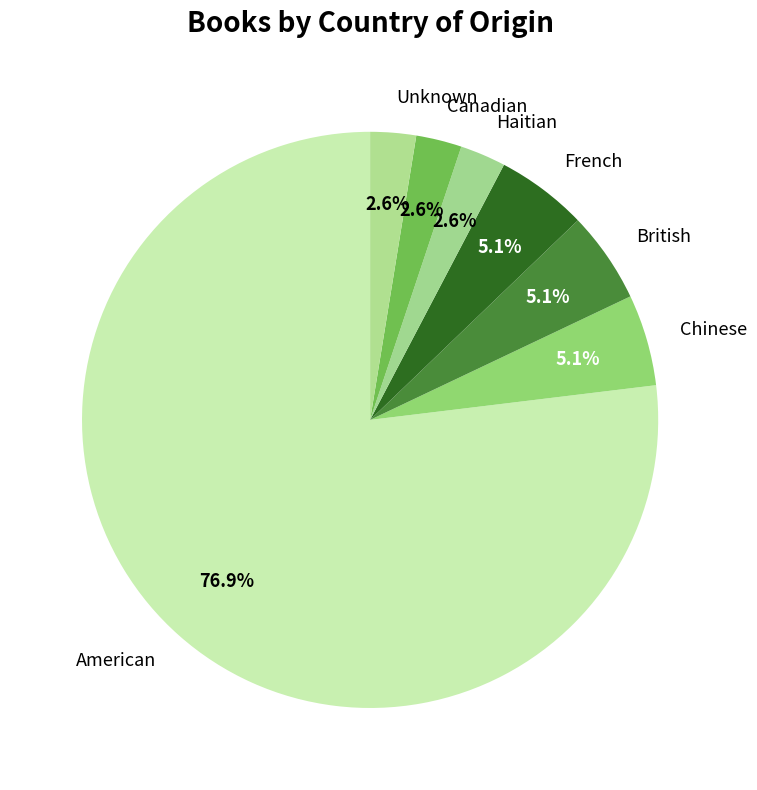

To the nearest percent, what is the difference between the largest and smallest slice percentages?

74%